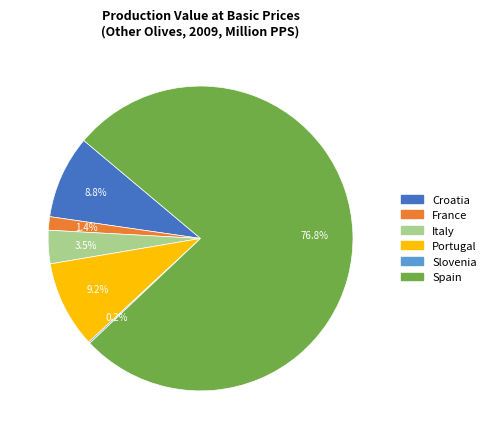

Is there a majority slice in this chart?

Yes